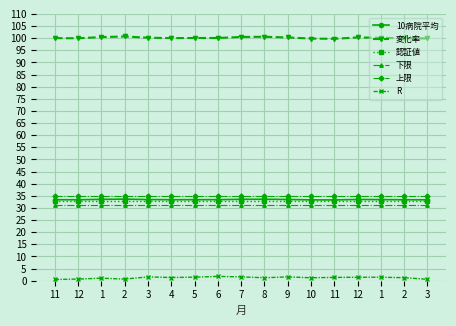

Where does the R series first go above 1?

1